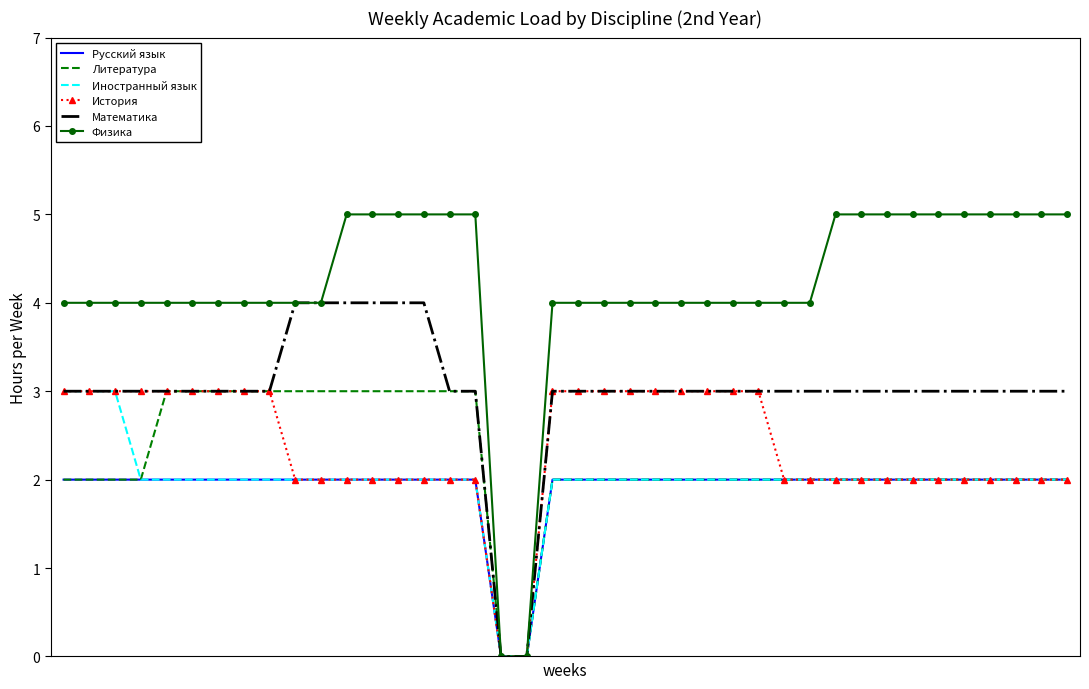

What is the highest value of the Литература series?

3